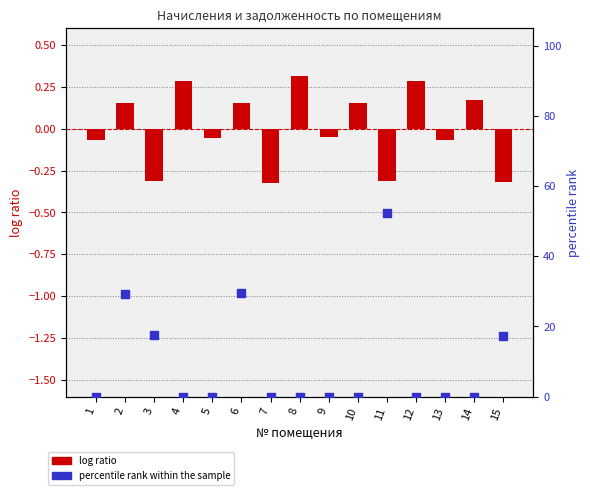

At which category is the sum across all series the highest?

11